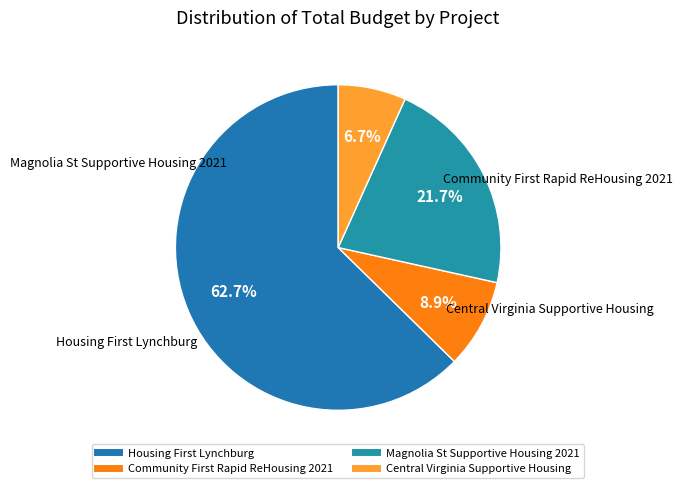

How many segments does this pie chart have?

4